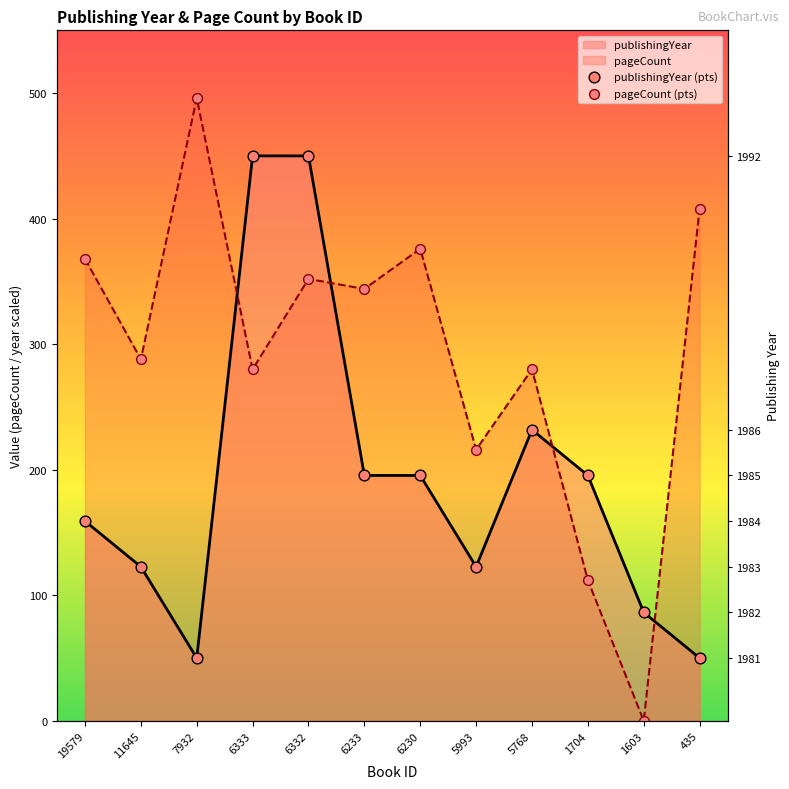

Which series has the largest total across all categories?

pageCount (pts)